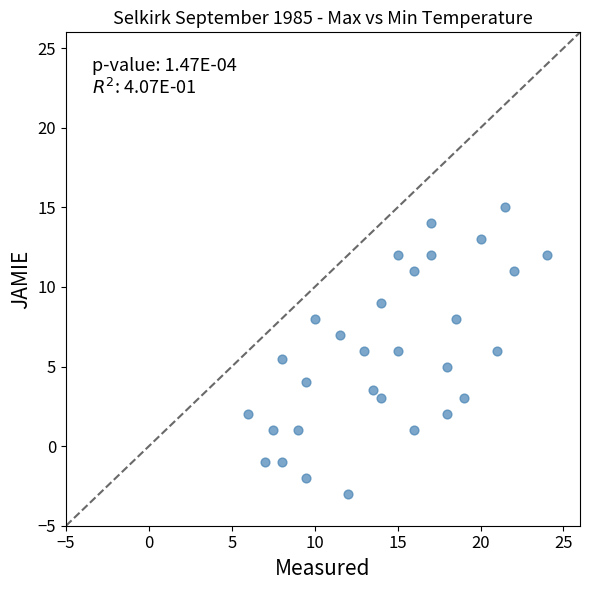

What is the range of X values (max minus min)?

18.0